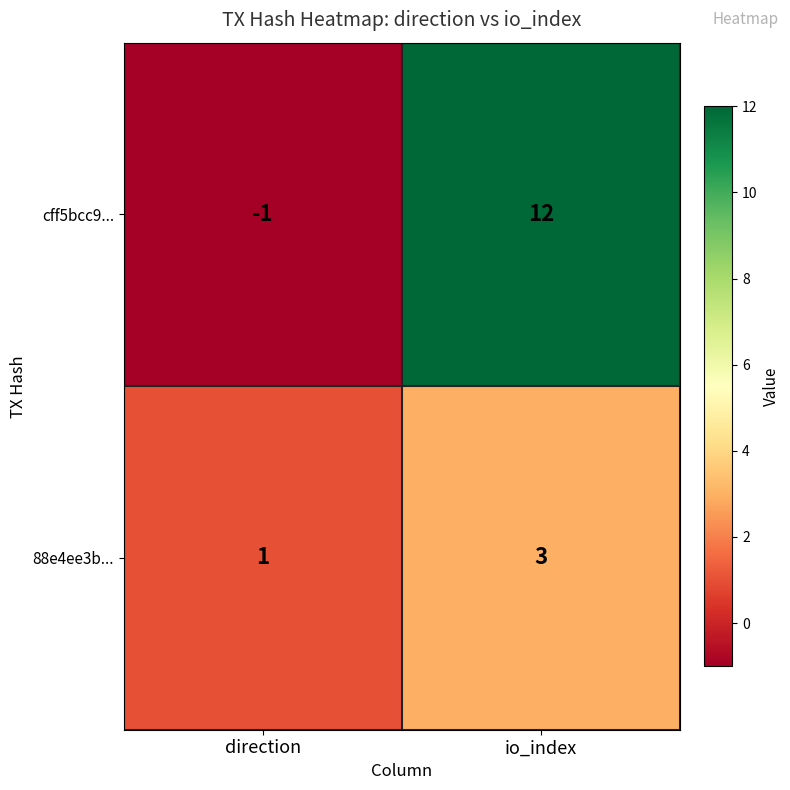

What is the sum of all 88e4ee3b... values?

4